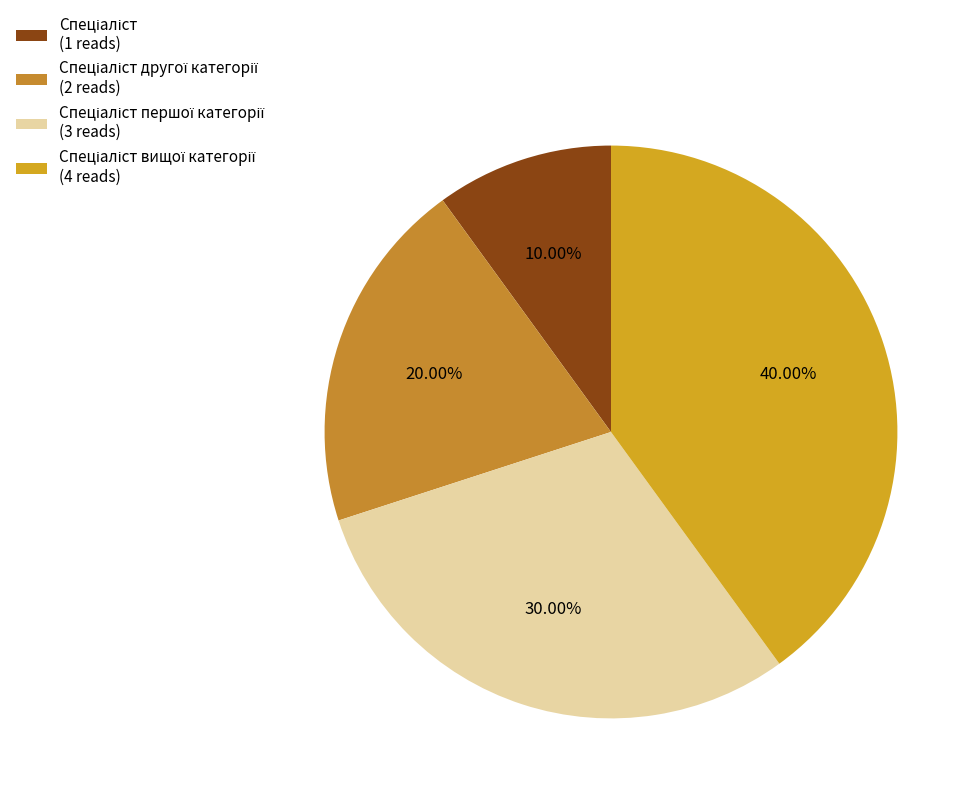

To the nearest percent, what is the difference between the largest and smallest slice percentages?

30%